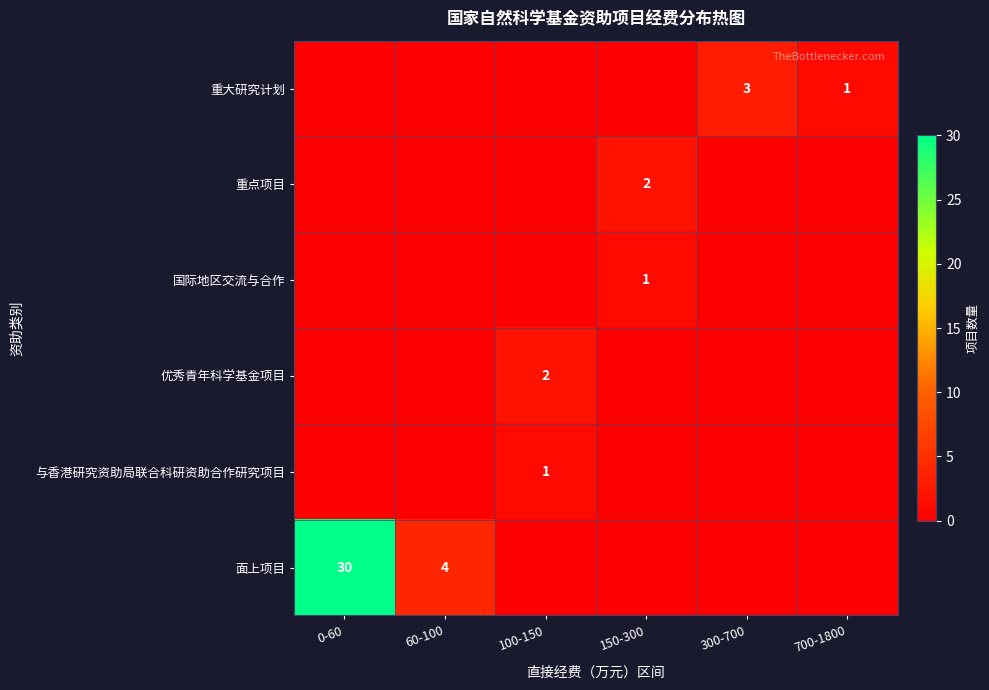

True or false: 重点项目 has a value of 2 at 150-300.

True